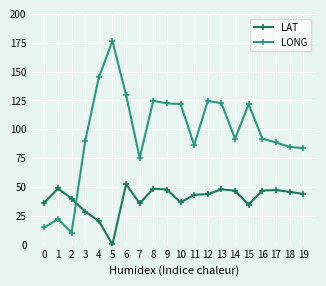

True or false: LONG has a value of 121.7 at 15.

True